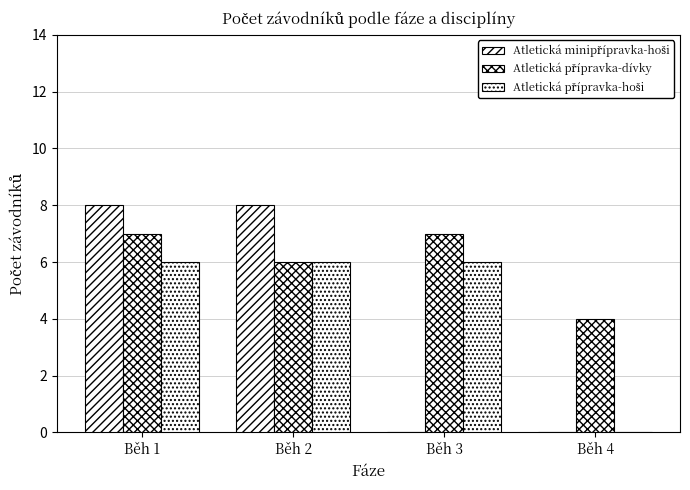

Reading right to left, list all the values displayed in this chart.

Atletická minipřípravka-hoši: 0	0	8	8
Atletická přípravka-dívky: 4	7	6	7
Atletická přípravka-hoši: 0	6	6	6